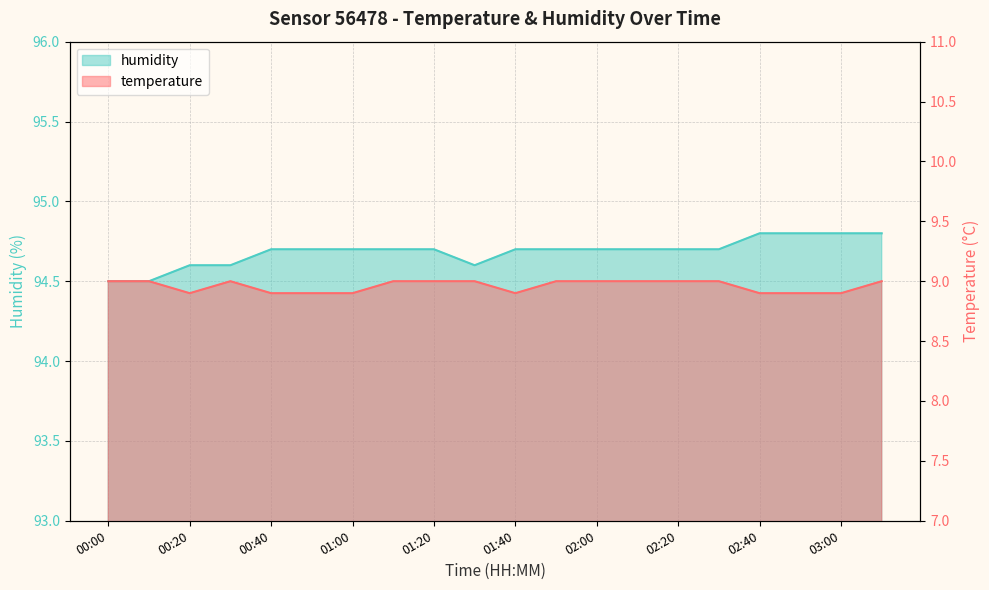

What are all the series names shown in the legend?

temperature, humidity